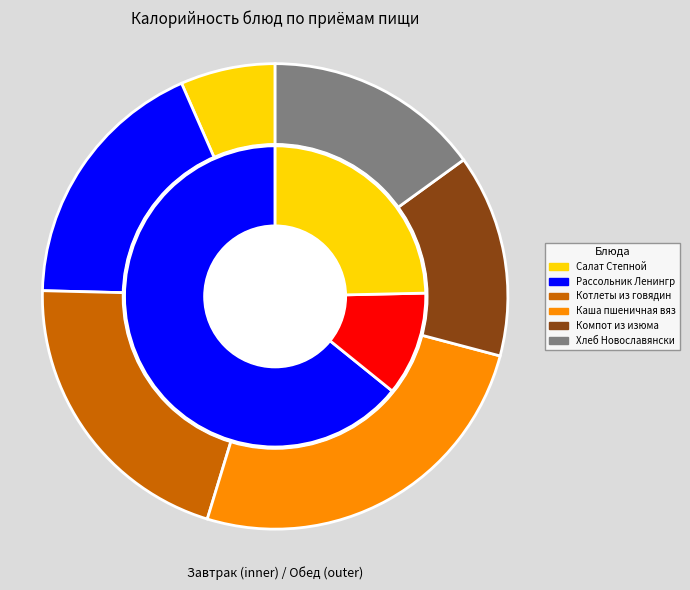

Which series has the largest range (max minus min)?

Завтрак